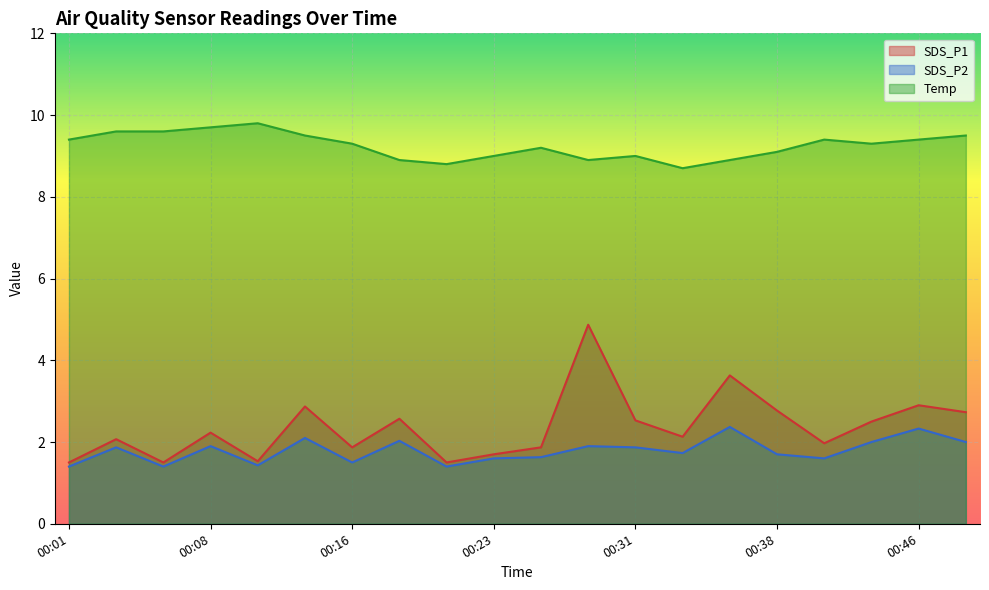

At which category does Temp reach its first local valley?

00:21